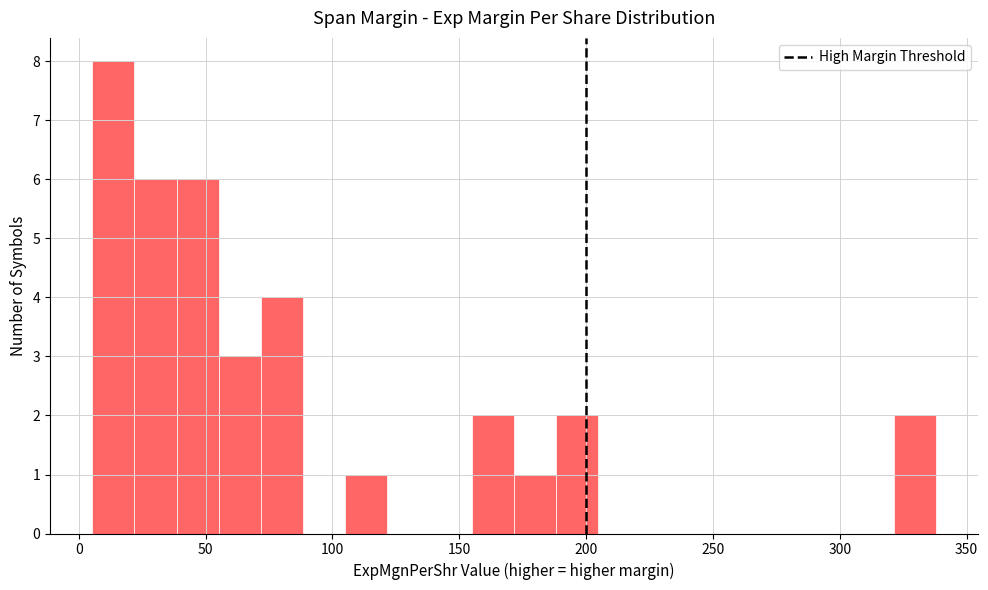

Around what value on the x-axis is the tallest bar? Give the approximate position of its centre, as read against the axis.

15